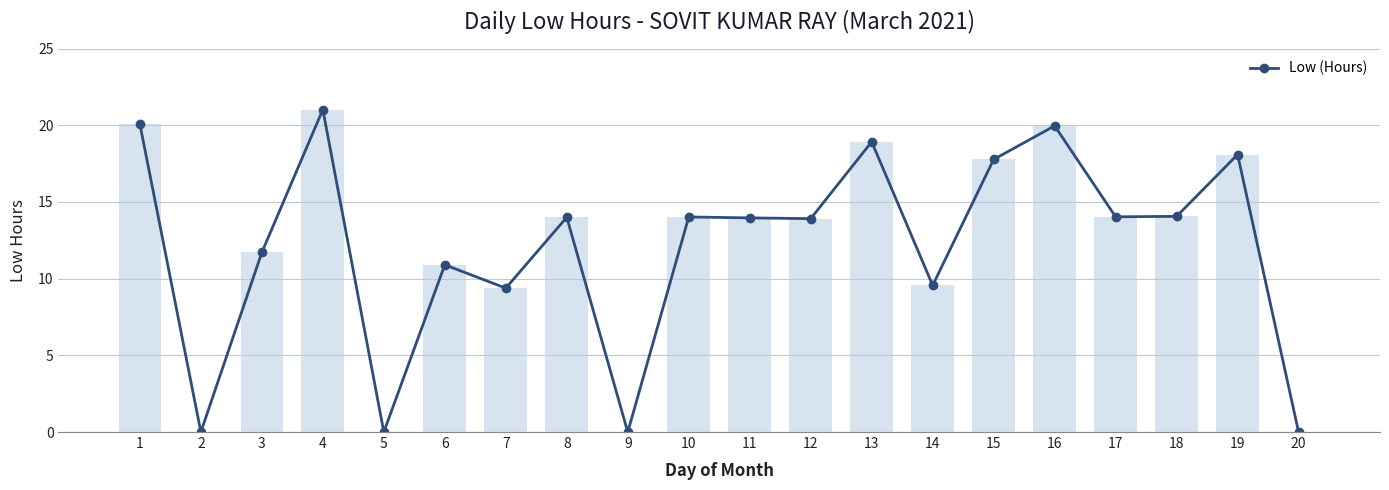

Are the bars horizontal?

No